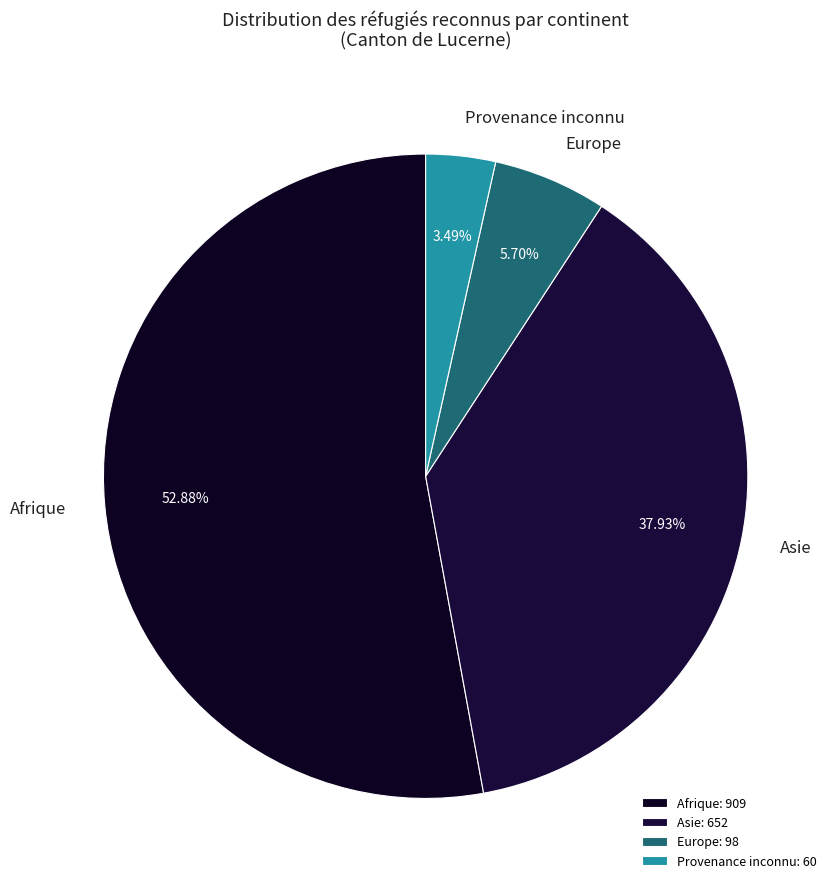

What percentage is the Afrique slice, to the nearest percent?

53%